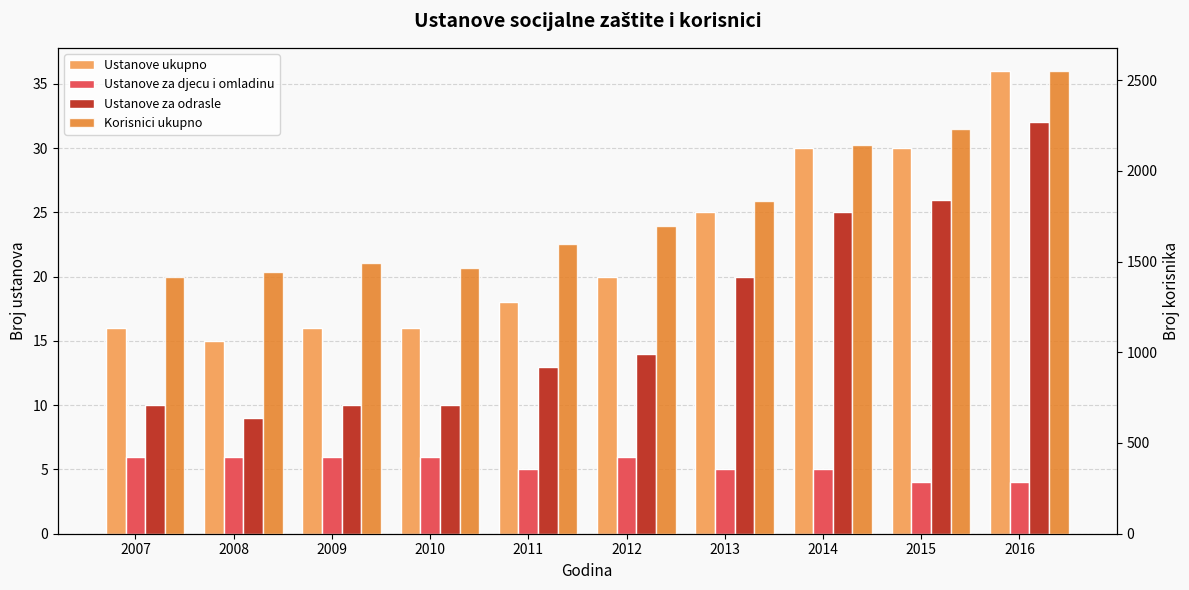

Does the chart contain any negative values?

No